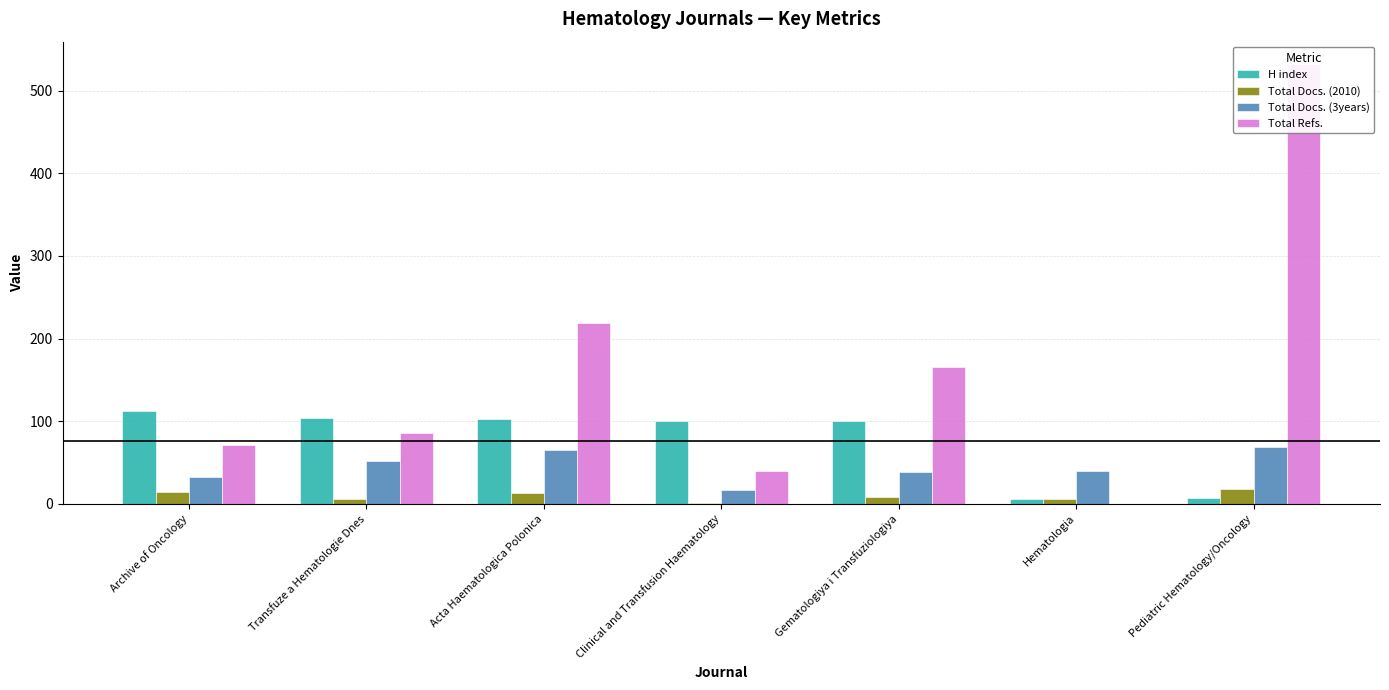

Does the chart contain any negative values?

No